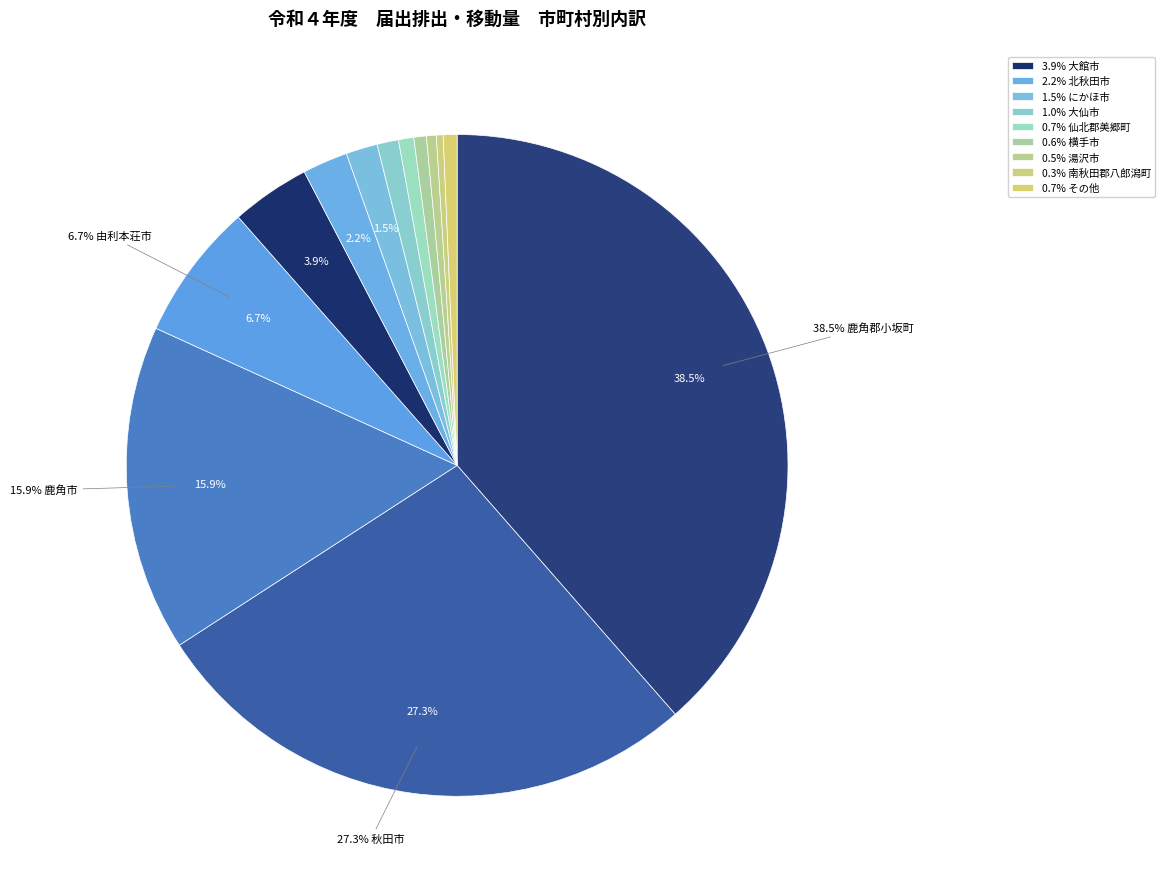

Count the number of slices in the pie.

13